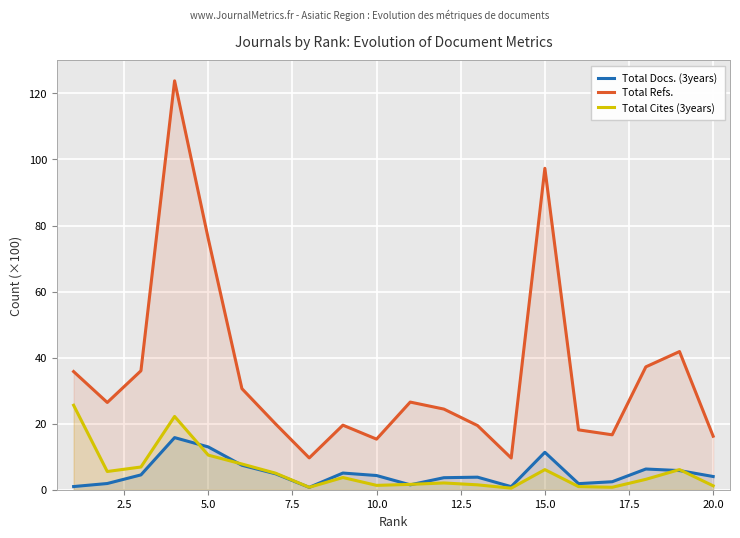

In Total Cites (3years), how many points are lower than both neighbors (excluding endpoints)?

5